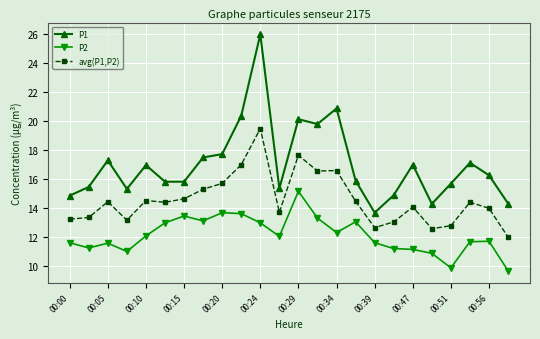

What is the difference between the maximum and second lowest values in the P1 series?

11.7